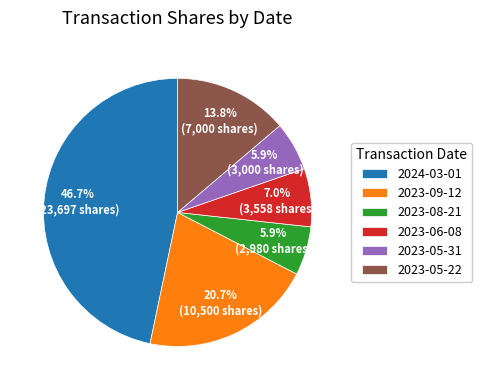

Is 2023-08-21 the majority of the pie?

No